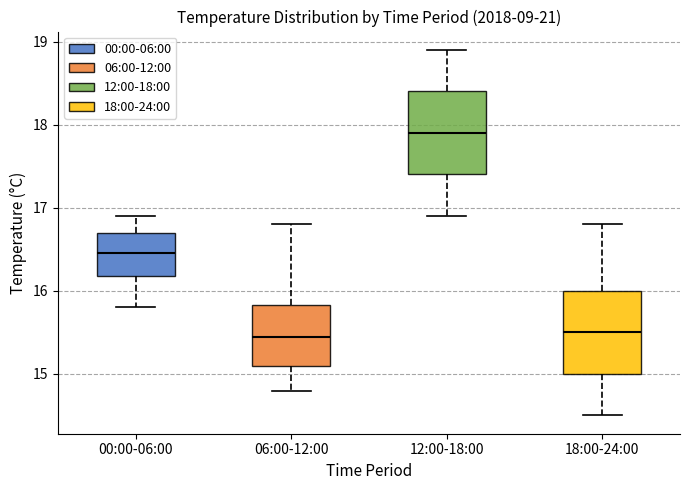

Where is the lower edge of the box for 12:00-18:00 on the y-axis? The values are not printed on the chart, so give them approximately, as read against the axis.

17.4